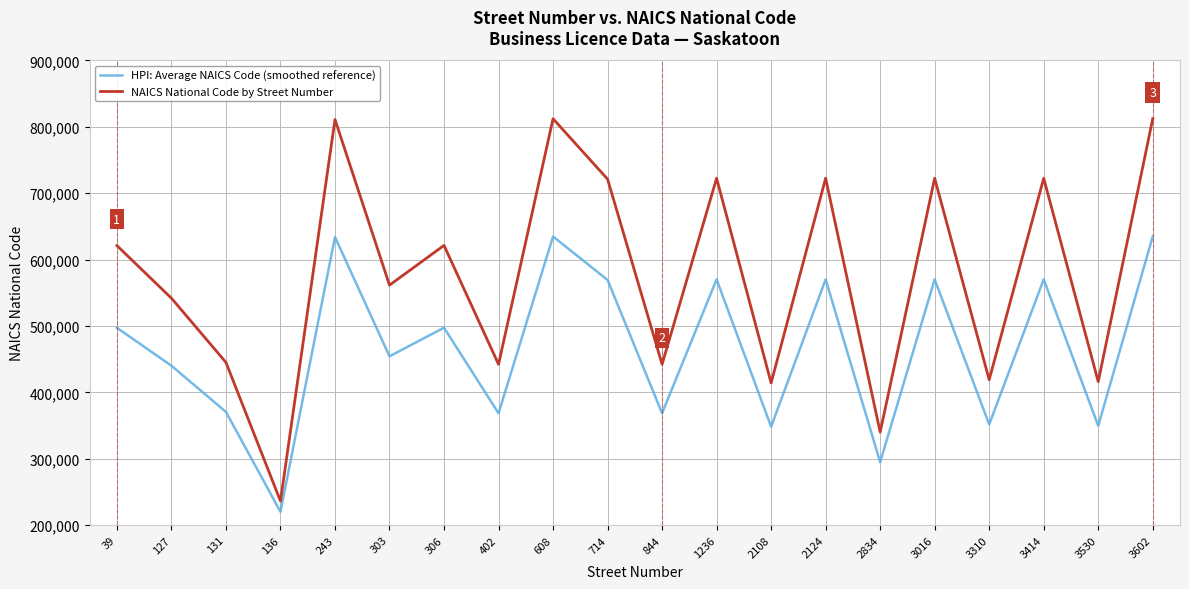

At how many categories does at least one series exceed 662609?

8